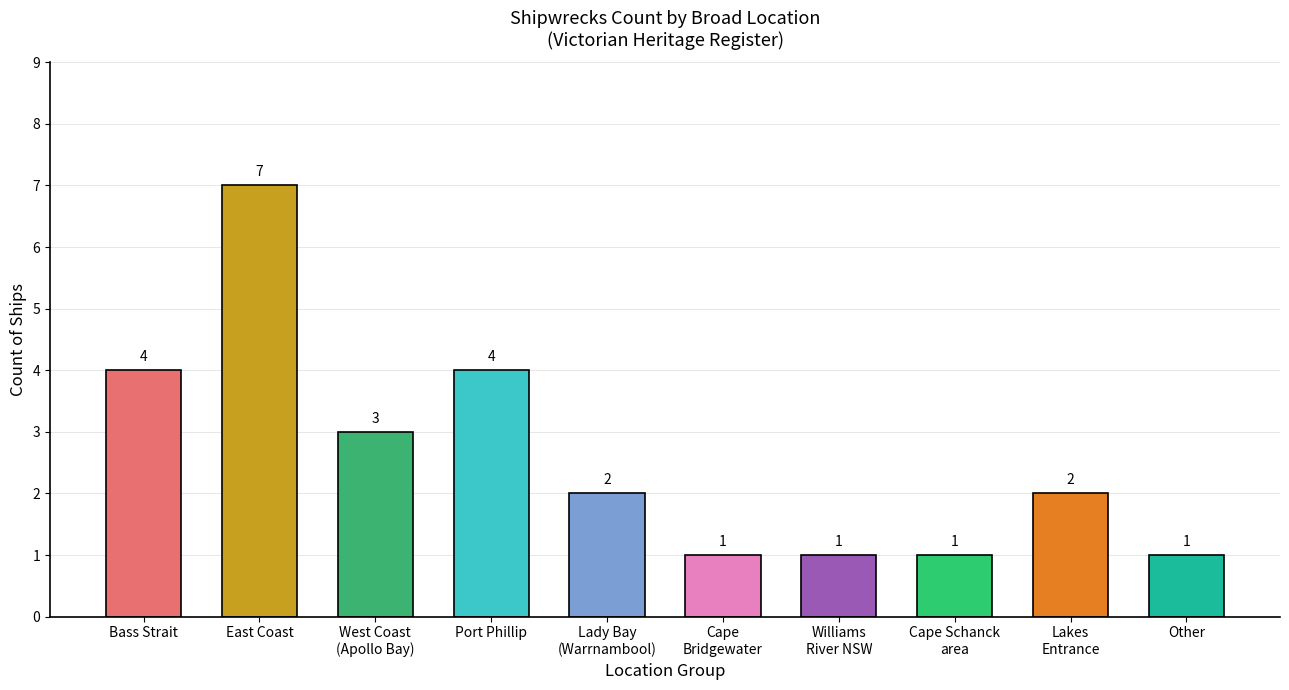

Reading left to right, extract all data points from this chart.

4	7	3	4	2	1	1	1	2	1